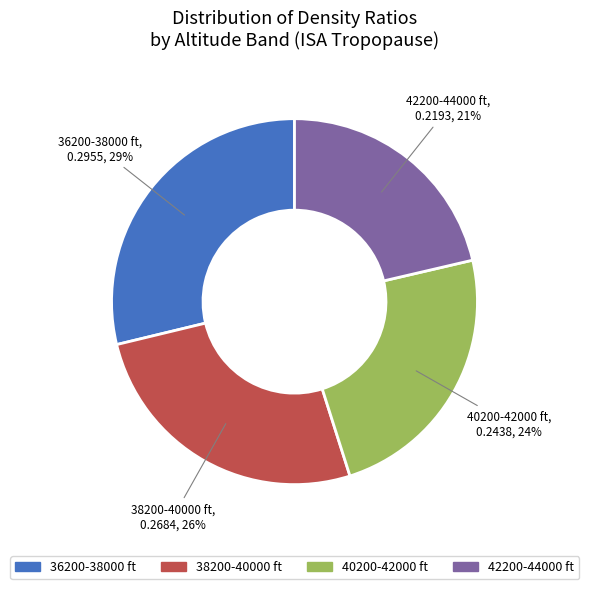

Is the sum of 38200-40000 and 42200-44000 greater than half?

No